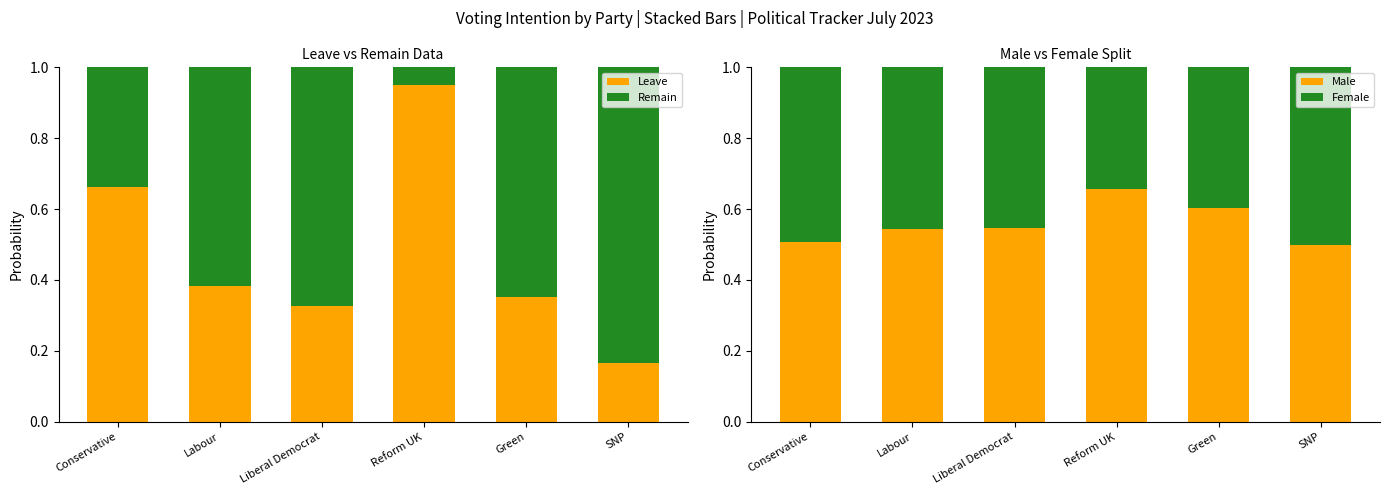

What are all the series names shown in the legend?

Leave, Remain, Male, Female